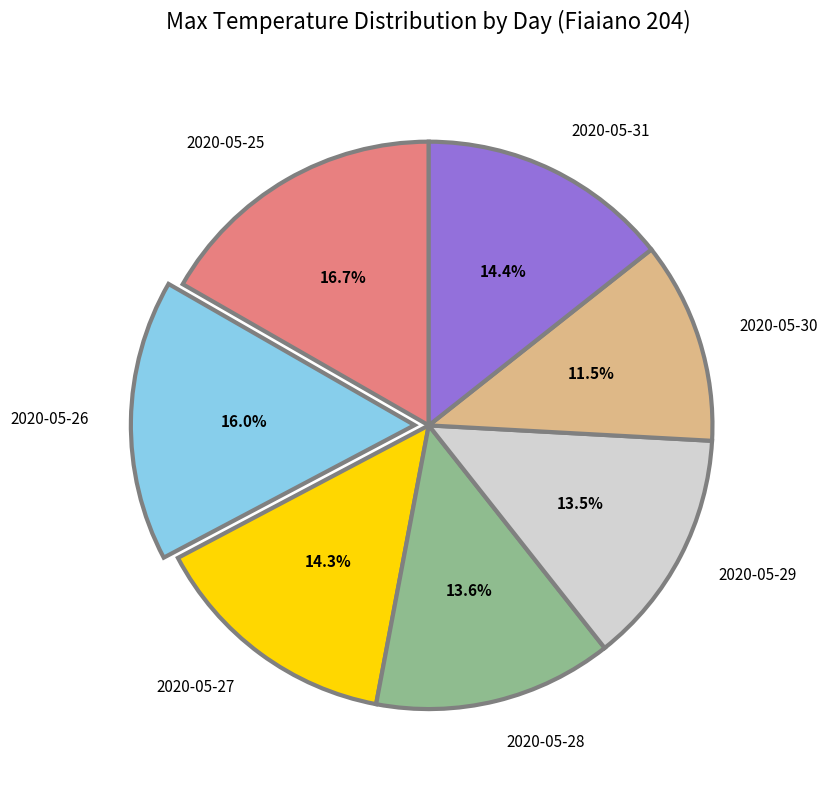

Approximately how many times larger is the value at 2020-05-30 compared to 2020-05-28?

0.8